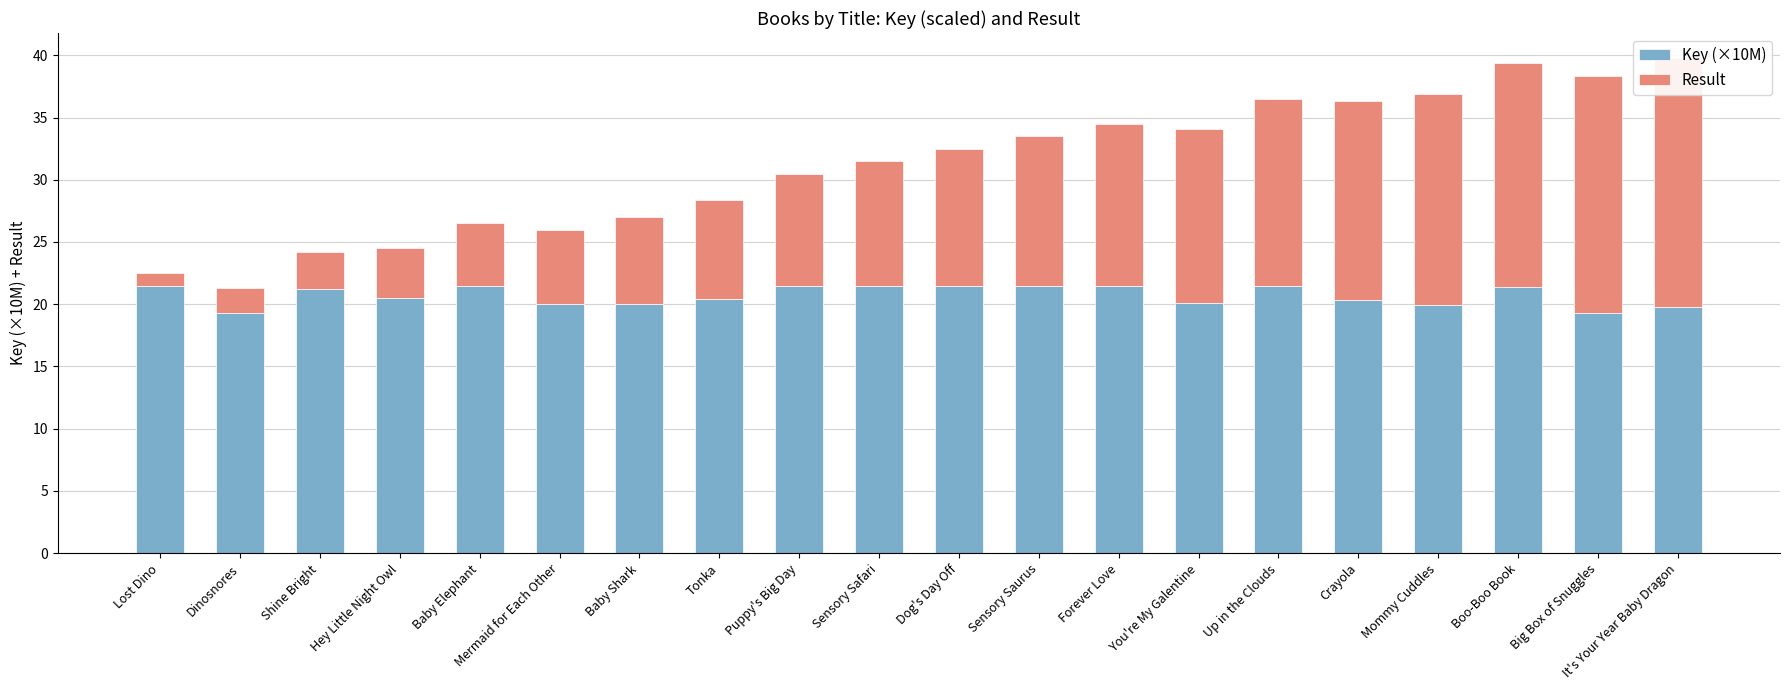

True or false: Key (×10M) has a value of 19.3 at Big Box of Snuggles.

True